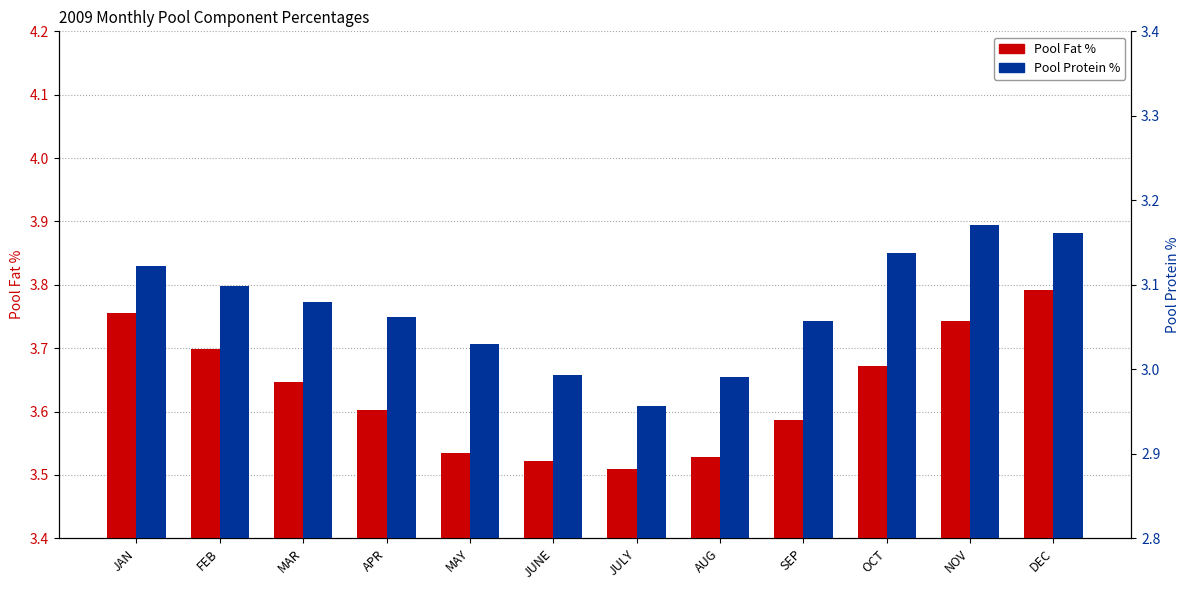

What is the sum of all Pool Fat % values?

43.6